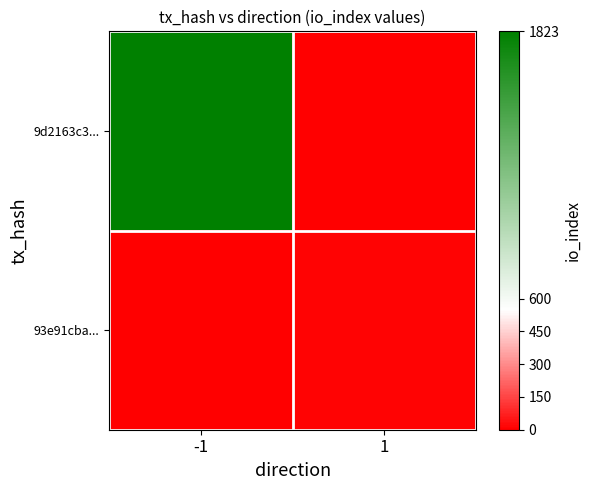

How many data points does each series have?

2